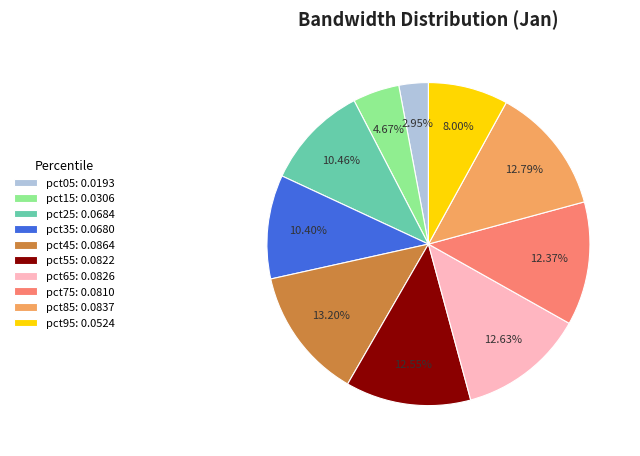

Is the sum of pct05: 0.0193 and pct15: 0.0306 greater than half?

No